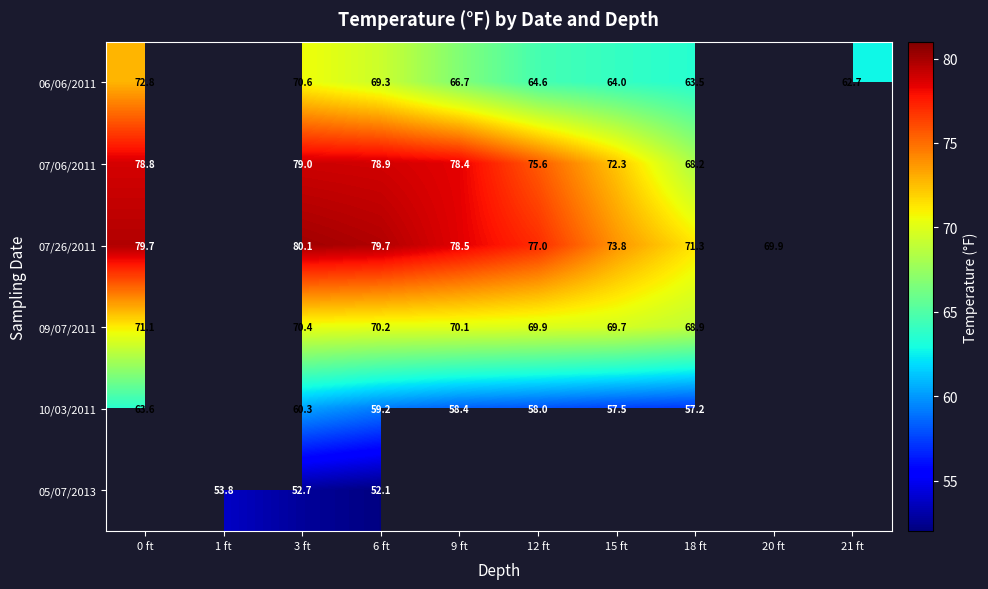

At which category is the sum across all series the highest?

3 ft